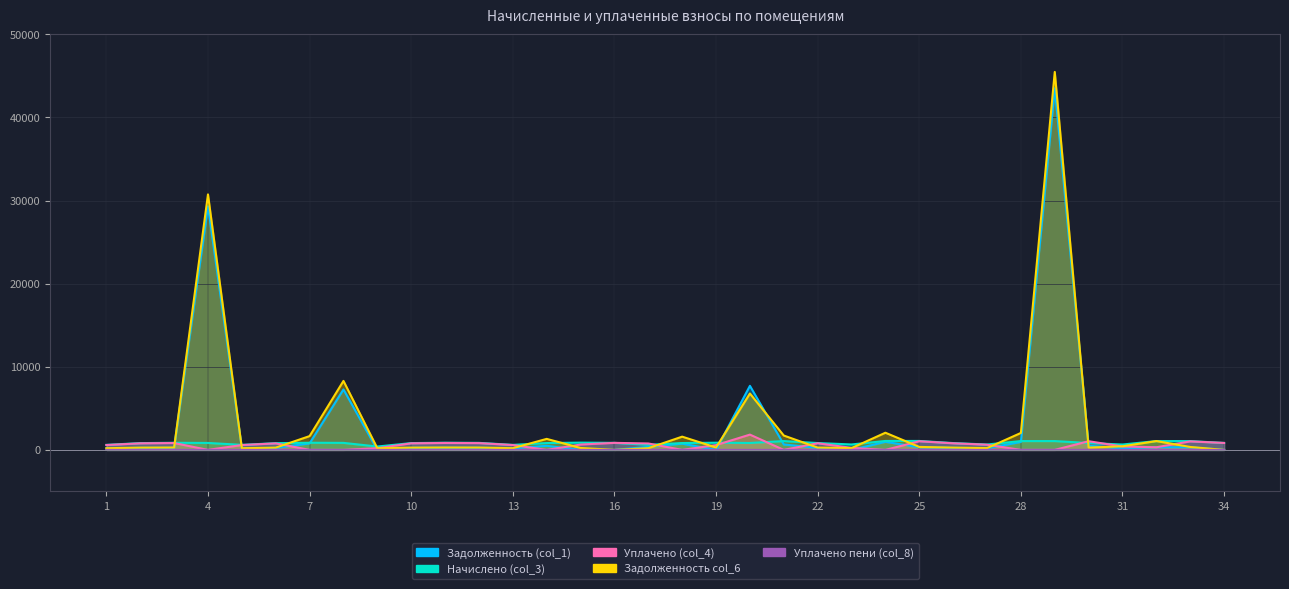

What is the total value across all series at 21?

3443.6